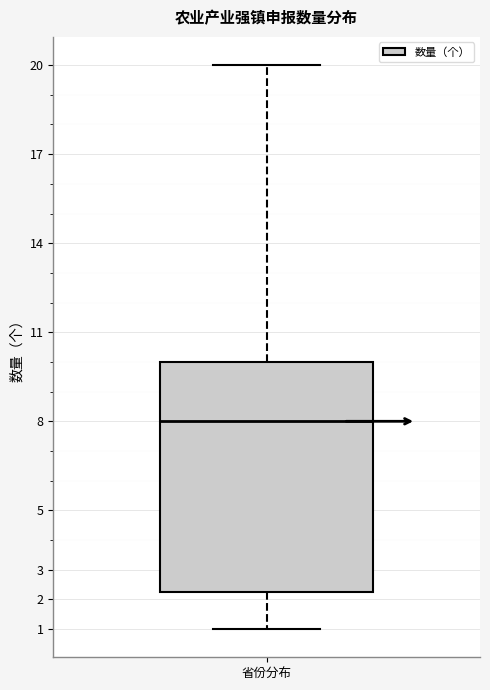

Transcribe this box plot: give where the median line is, the range the box spans, and where the two whiskers end, as read against the y-axis. The values are not printed on the chart, so give them approximately, as read against the axis.

median 8.0, box 2.3 to 10.0, whiskers 1.0 to 20.0